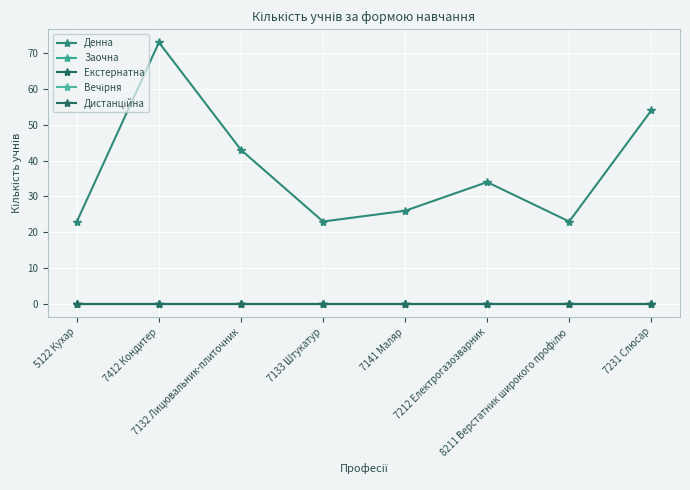

True or false: Вечірня and Екстернатна cross at least once.

False